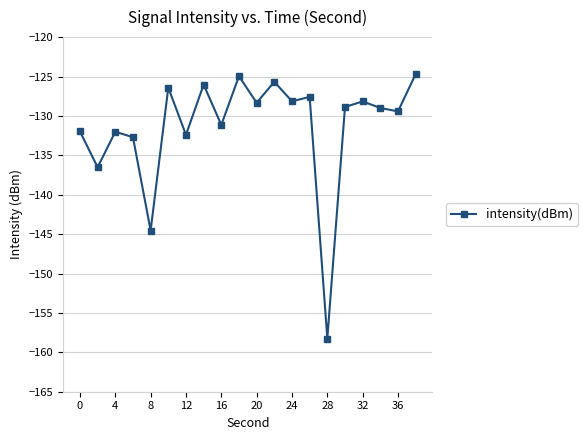

How many lines are shown in the chart?

1